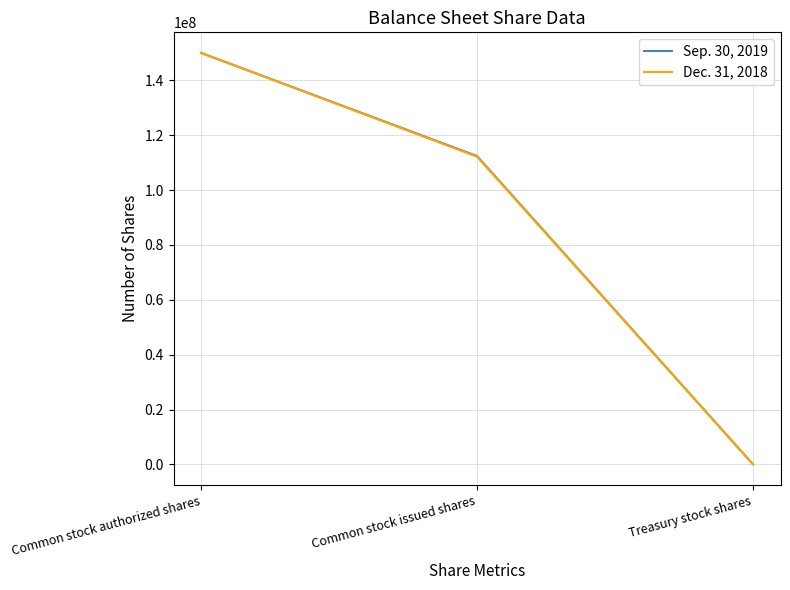

Is this an area chart (filled region under the line)?

No